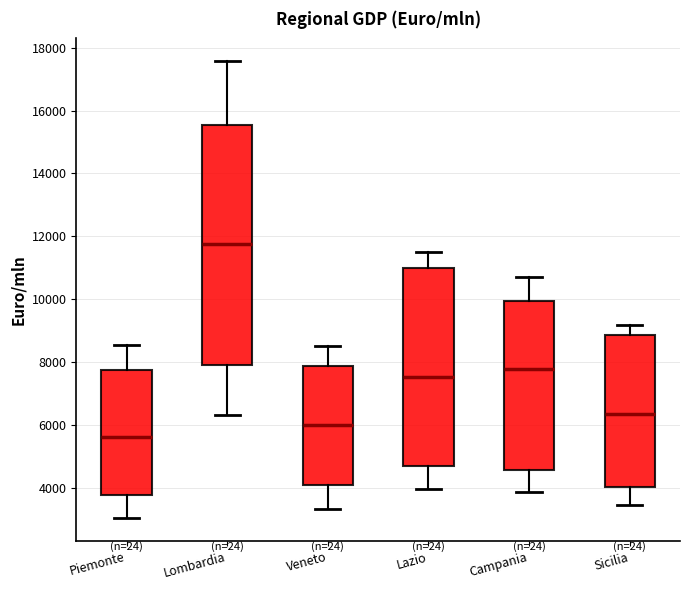

Where does the median line of the box for Campania sit on the y-axis? The values are not printed on the chart, so give them approximately, as read against the axis.

7800